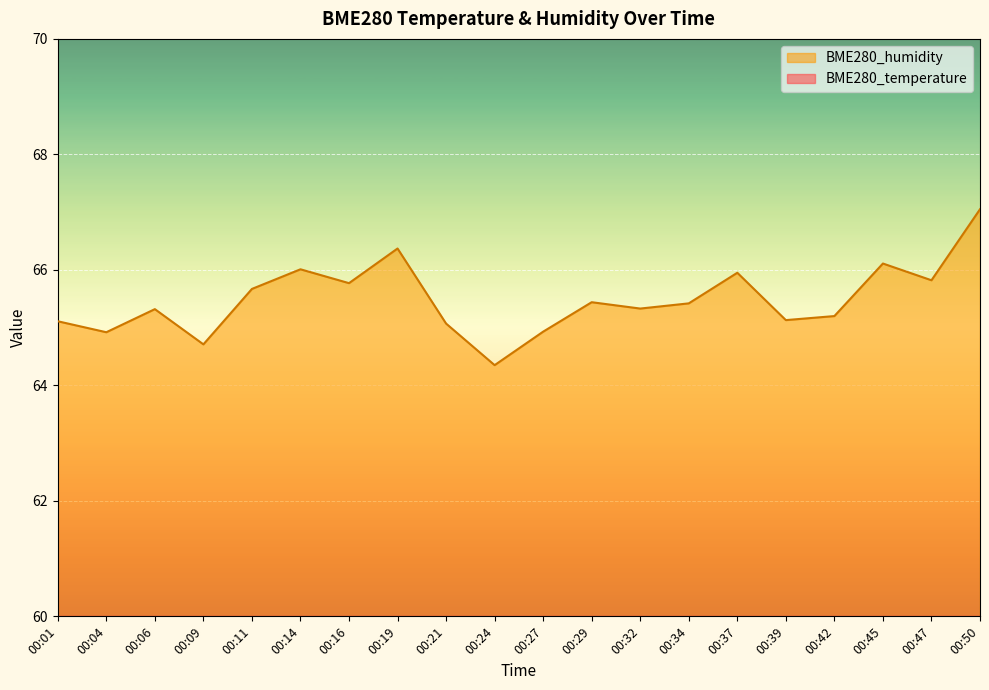

Reading left to right, extract all data points from this chart.

BME280_temperature: 14.7	14.7	14.7	14.9	14.5	14.5	14.7	14.6	15.0	15.1	15.0	14.8	15.0	15.0	14.8	15.2	15.1	14.9	14.9	14.7
BME280_humidity: 65.1	64.9	65.3	64.7	65.7	66.0	65.8	66.4	65.1	64.3	64.9	65.4	65.3	65.4	66.0	65.1	65.2	66.1	65.8	67.0